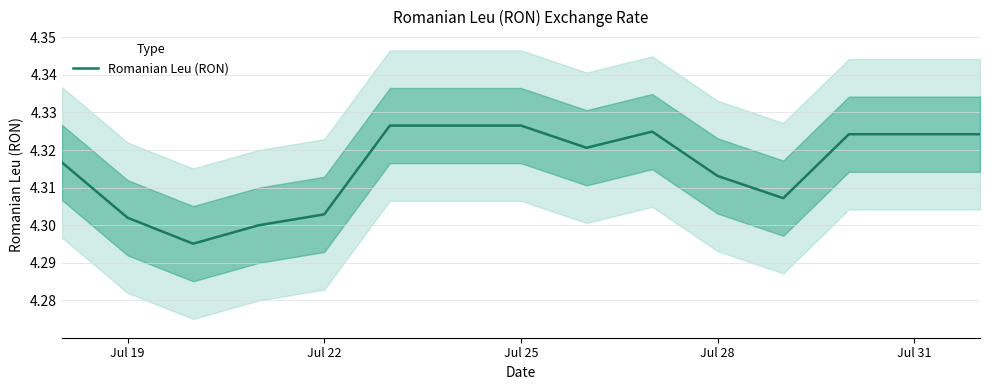

Reading left to right, transcribe all the data shown in this chart.

4.3	4.3	4.3	4.3	4.3	4.3	4.3	4.3	4.3	4.3	4.3	4.3	4.3	4.3	4.3